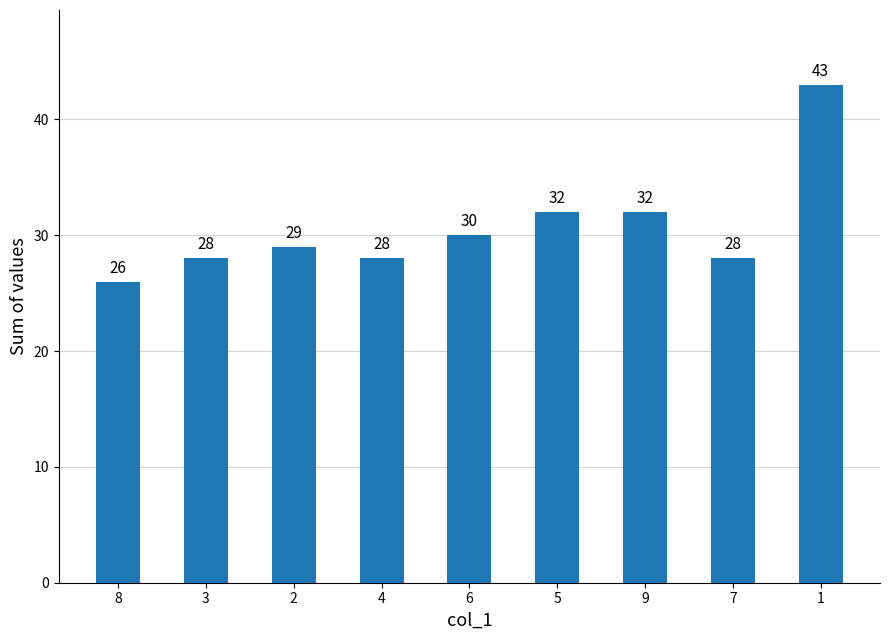

What is the minimum value shown in the chart?

26